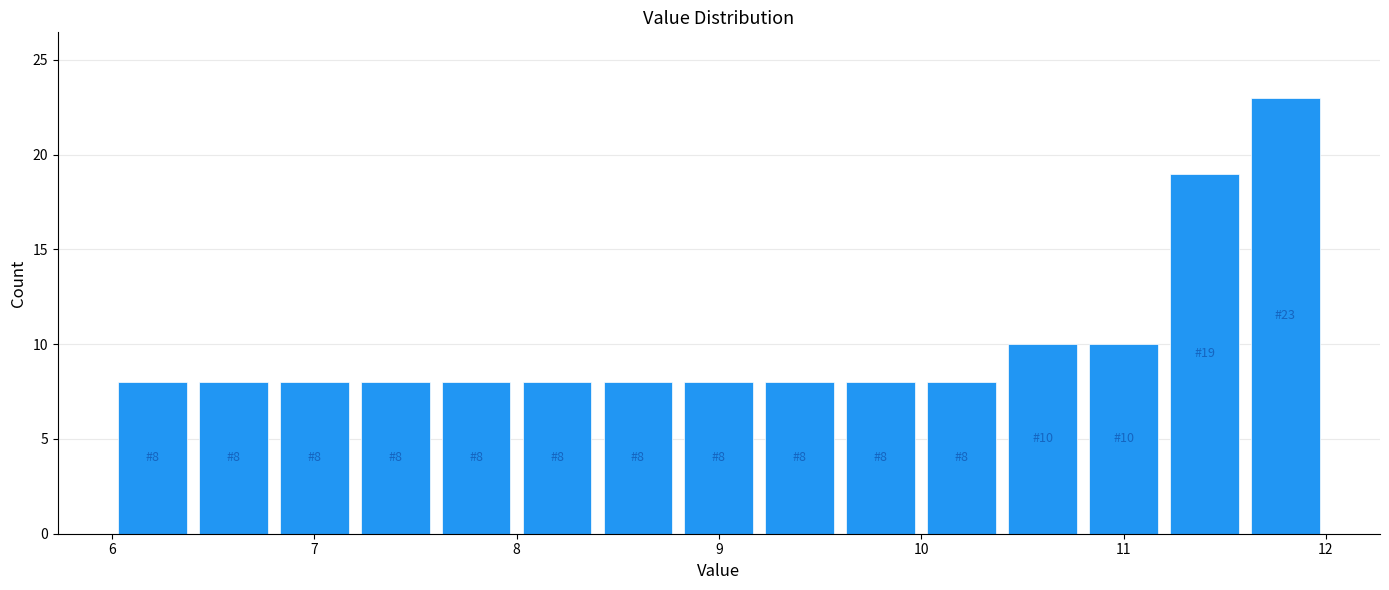

Over which range of the x-axis is the bar tallest?

11.6 to 12.0